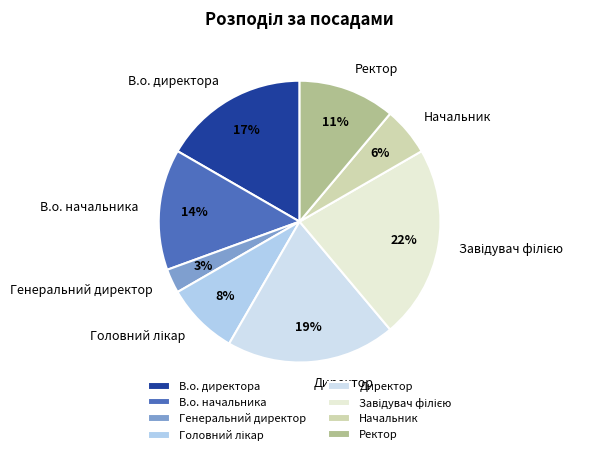

What percentage is the Начальник slice, to the nearest percent?

6%